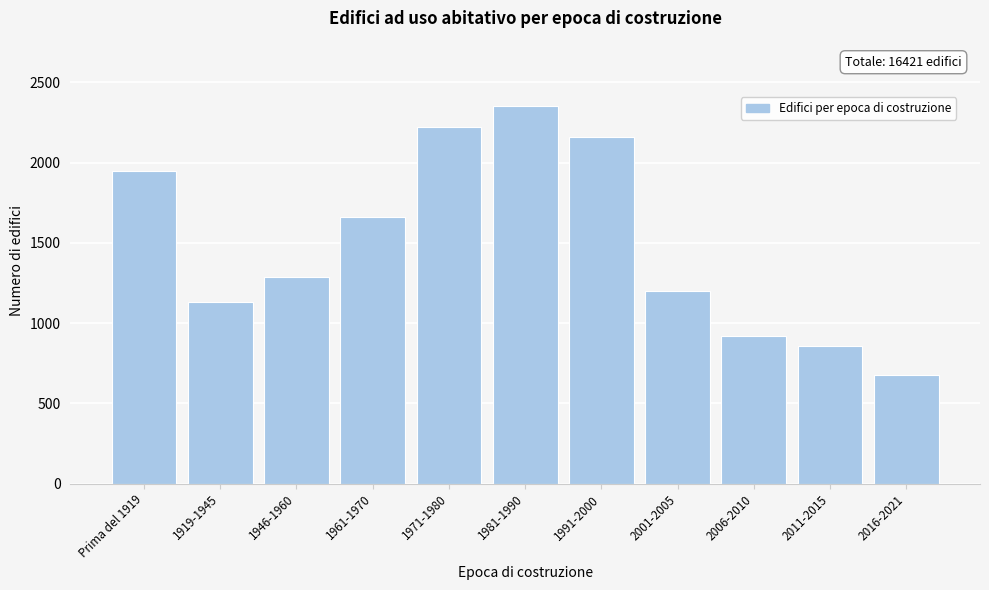

Reading left to right, what are all the values shown in this chart?

Prima del 1919=1948	1919-1945=1133	1946-1960=1286	1961-1970=1660	1971-1980=2221	1981-1990=2354	1991-2000=2161	2001-2005=1203	2006-2010=917	2011-2015=858	2016-2021=680